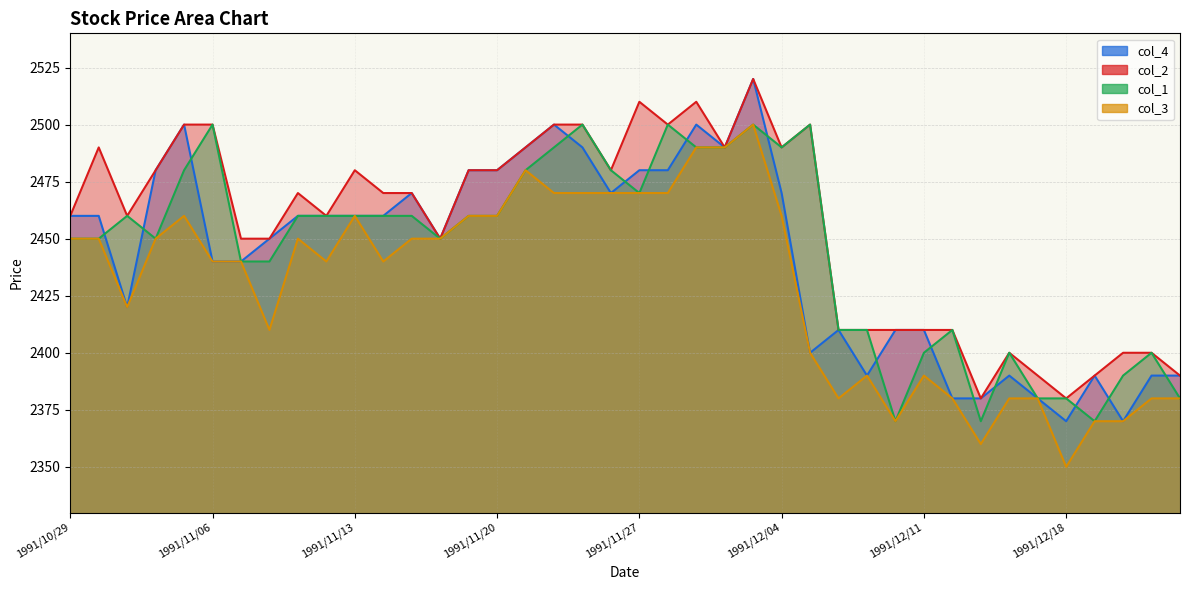

The col_2 series shows 2490 at 1991/12/04. True or false?

True